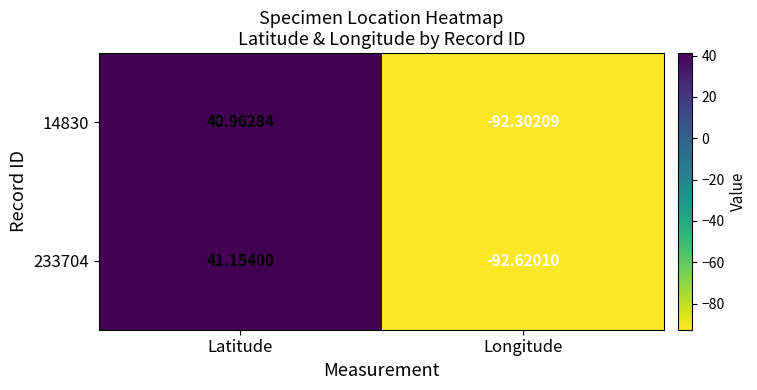

Where does the 233704 series first go above 41?

Latitude